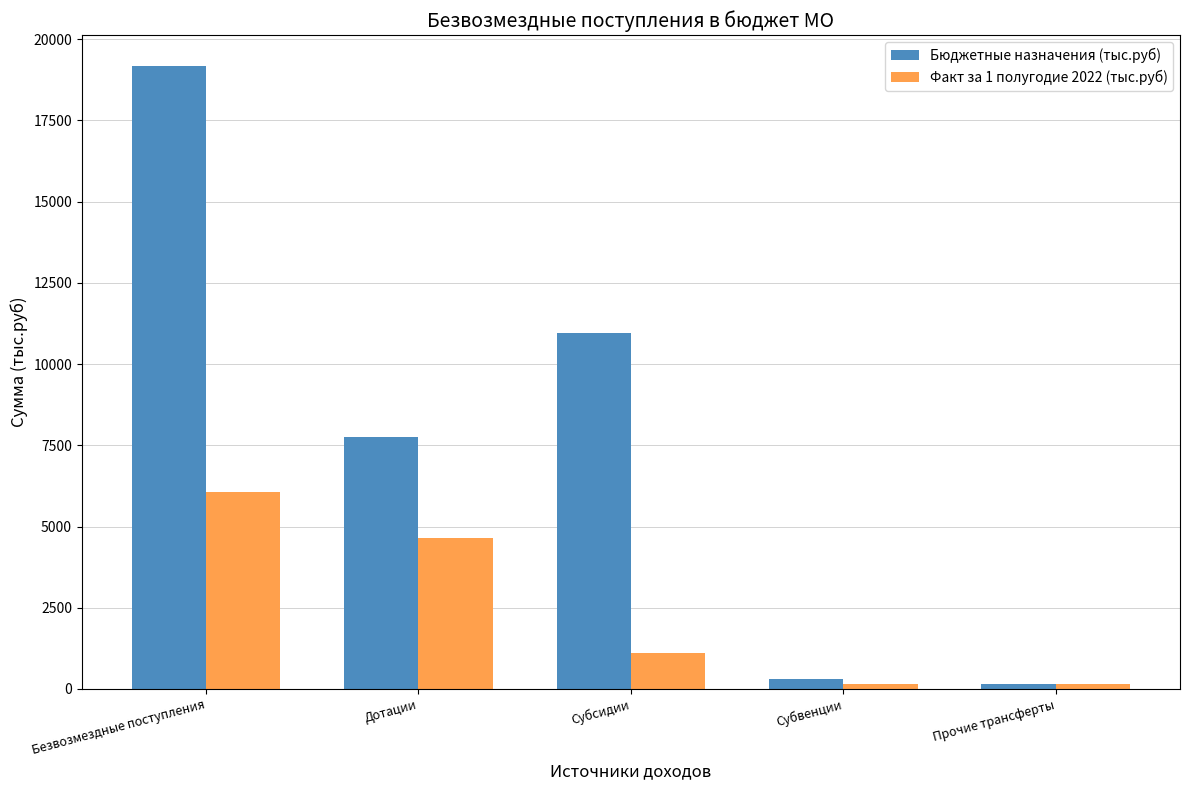

Rank the series at Безвозмездные поступления from lowest to highest value.

Факт за 1 полугодие 2022 (тыс.руб), Бюджетные назначения (тыс.руб)